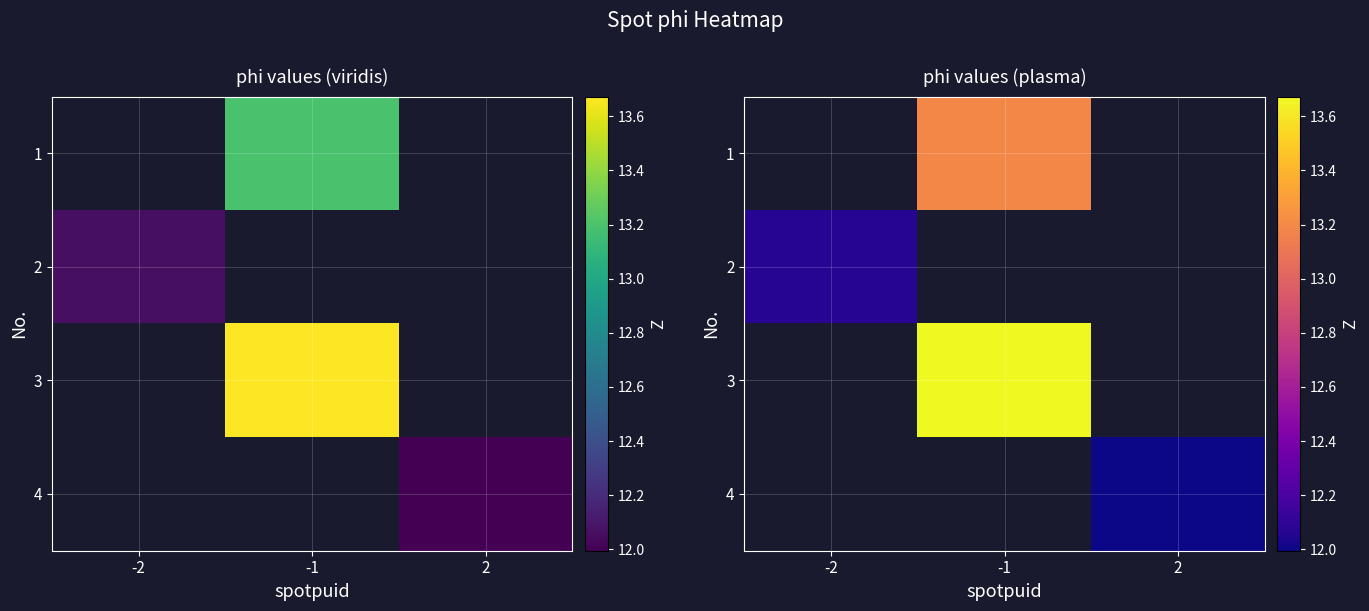

Count the number of categories in the chart.

3